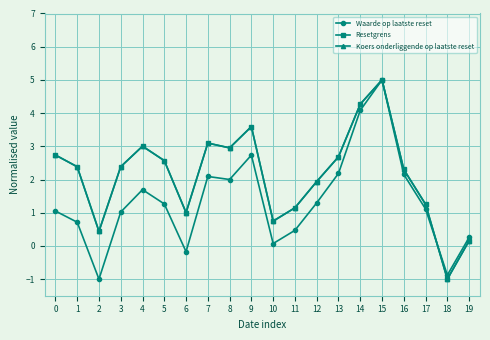

Where is the first local minimum for Resetgrens?

2